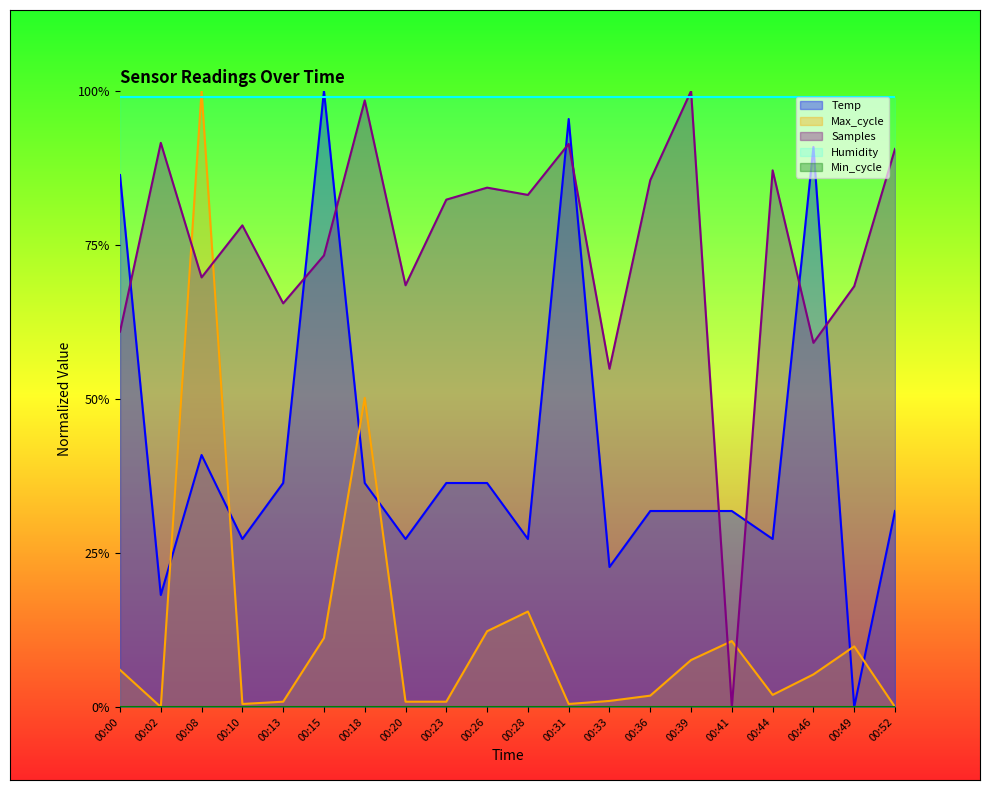

Does the chart have visible grid lines?

No